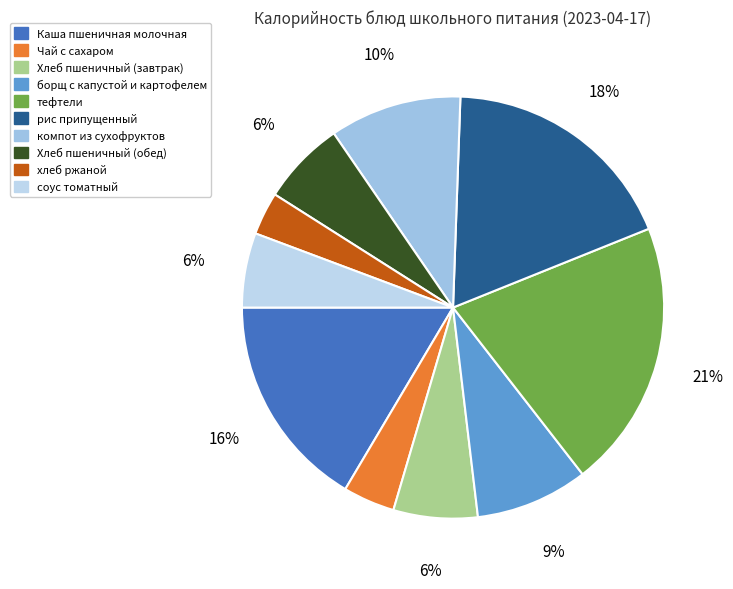

What is the total percentage of Чай с сахаром and компот из сухофруктов?

14.1%